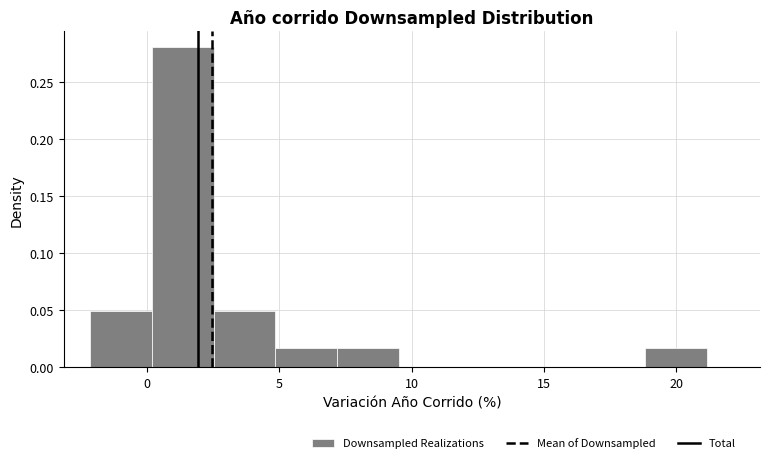

Over which range of the x-axis is the bar tallest?

0.0 to 2.5